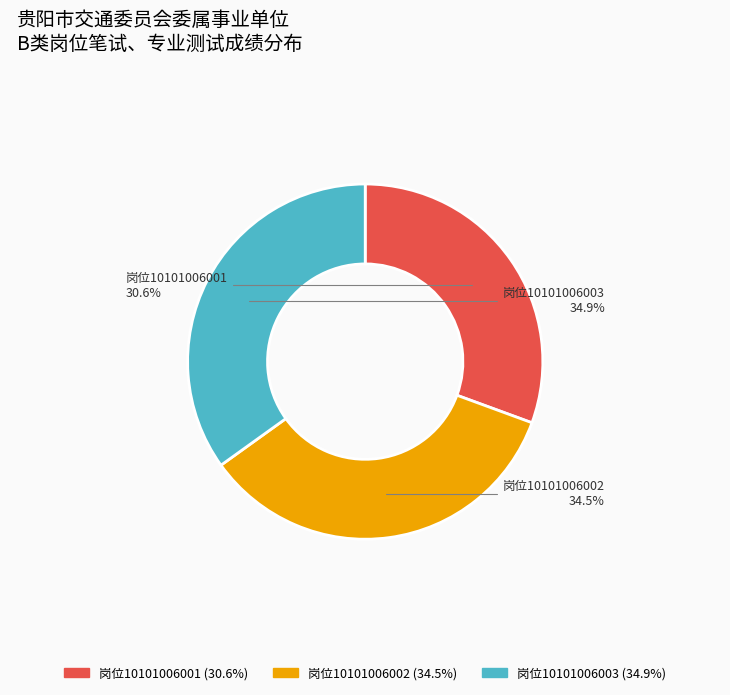

Count the number of slices in the pie.

3